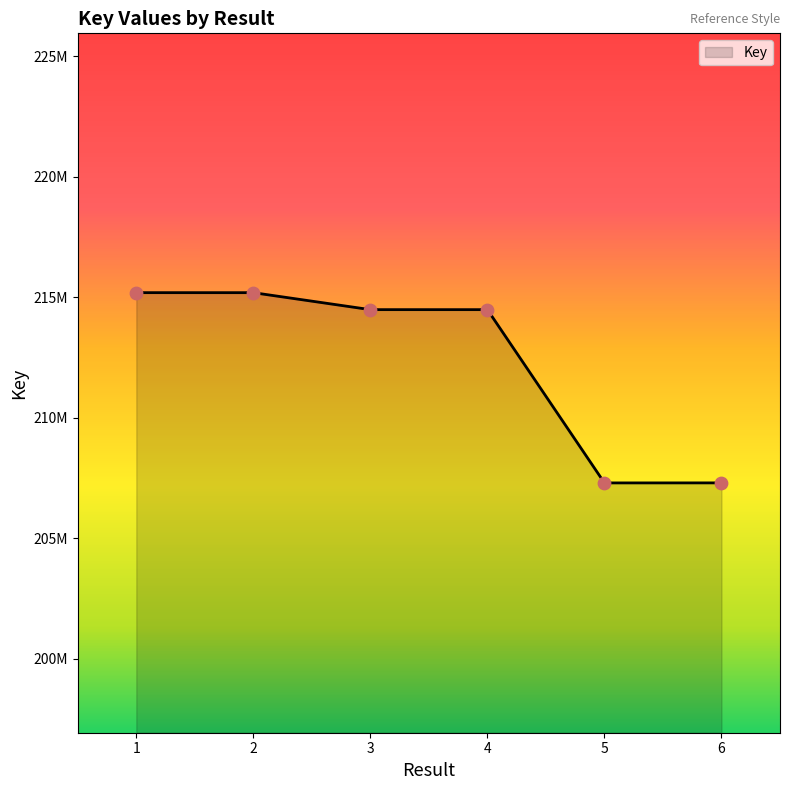

Does the chart have visible grid lines?

No